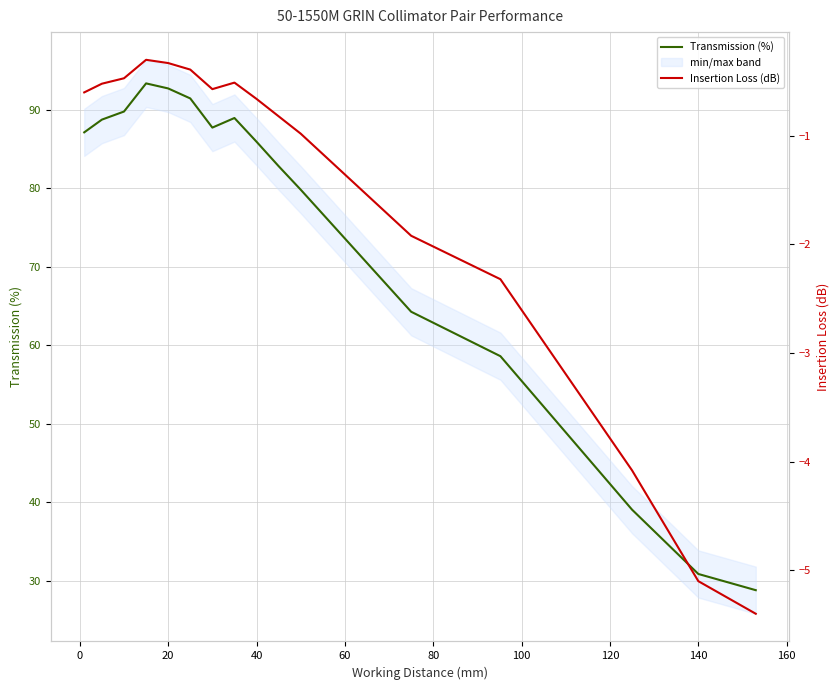

The Transmission (%) series shows 30.9 at 140. True or false?

True